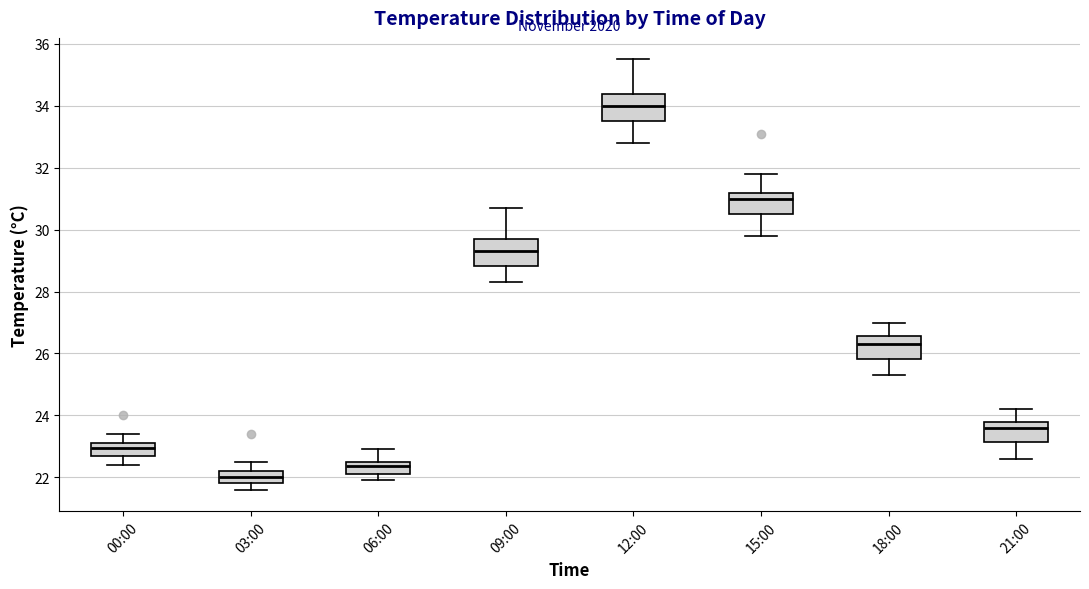

Which box has the lowest median line?

03:00